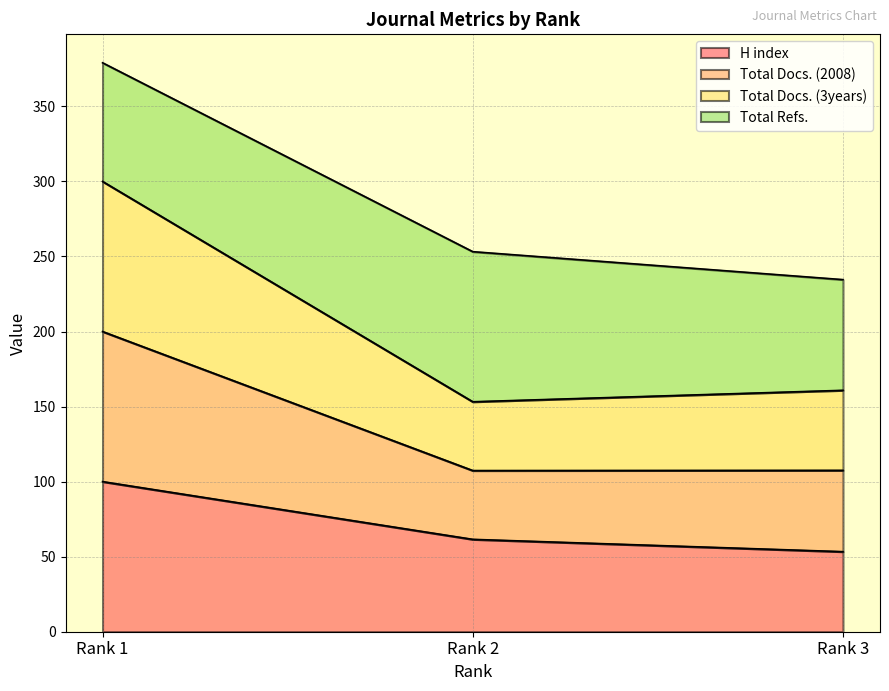

At which label does H index reach its minimum?

Rank 3